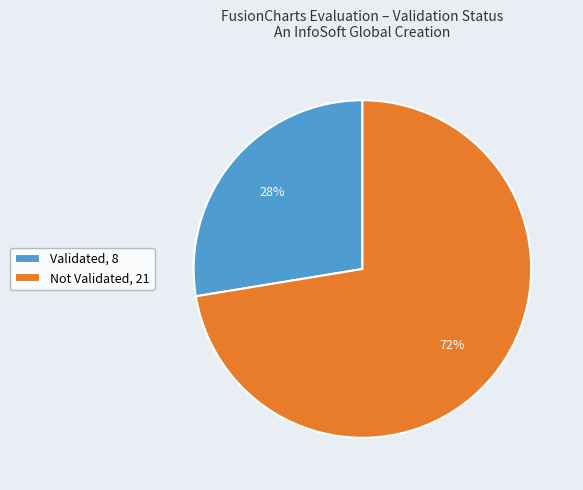

Is there any slice that represents more than half of the pie?

Yes